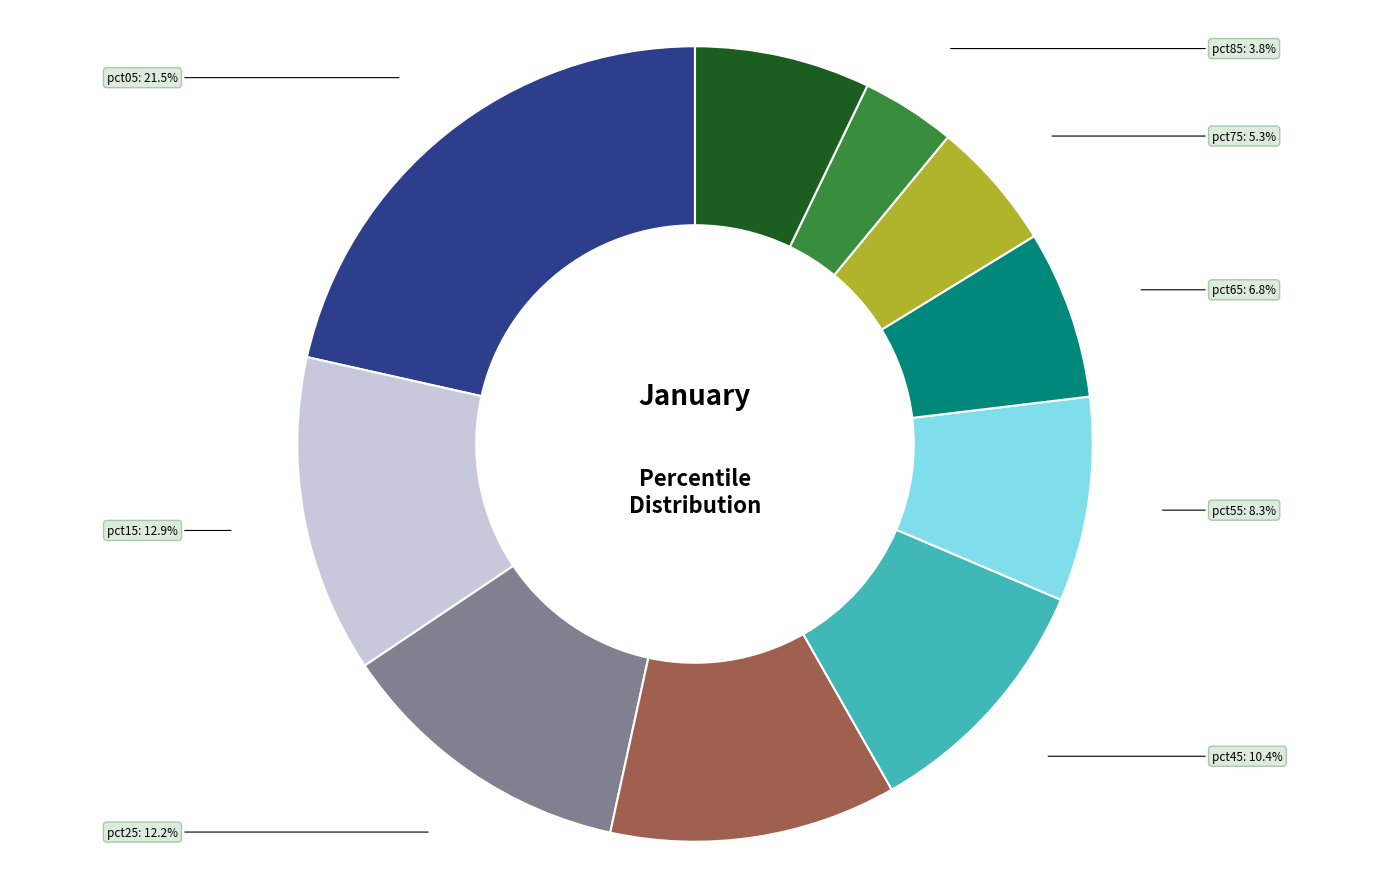

Does any single category account for the majority?

No